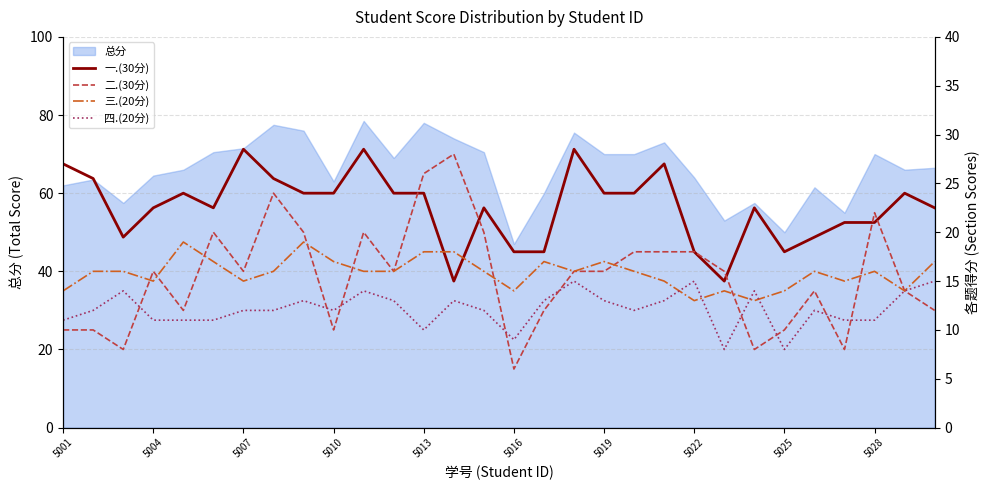

Does the chart have visible grid lines?

Yes